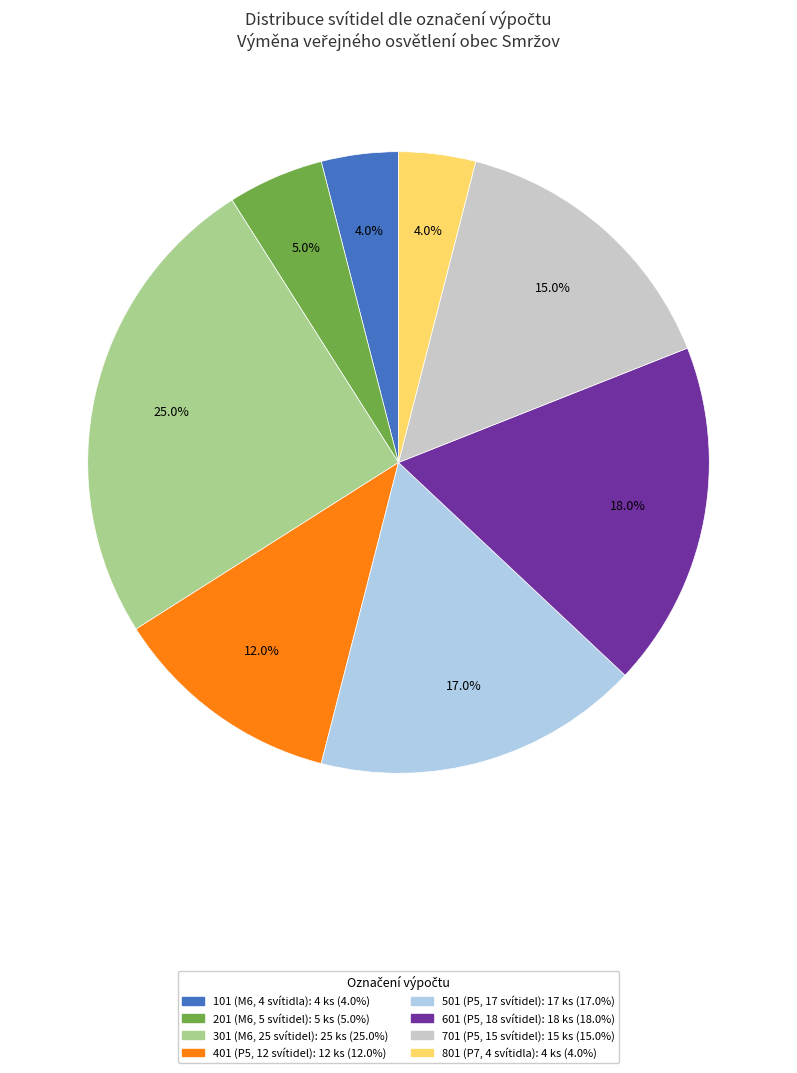

To the nearest percent, what is the combined percentage of 601 (P5, 18 svítidel) and 701 (P5, 15 svítidel)?

33%